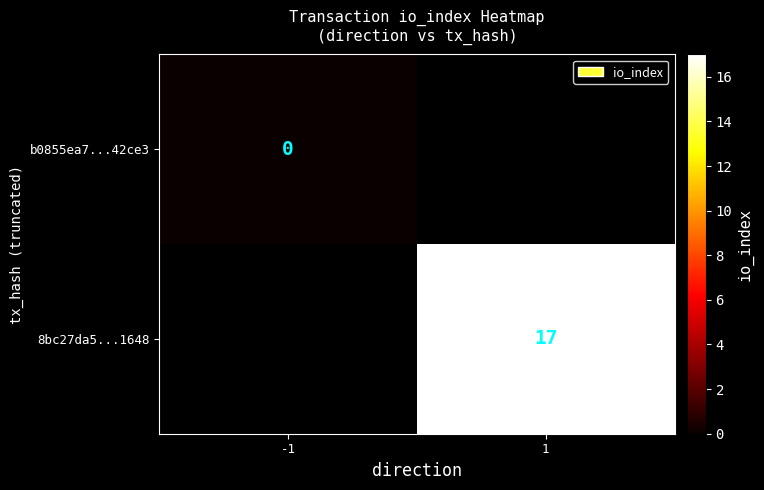

Count the number of categories in the chart.

2